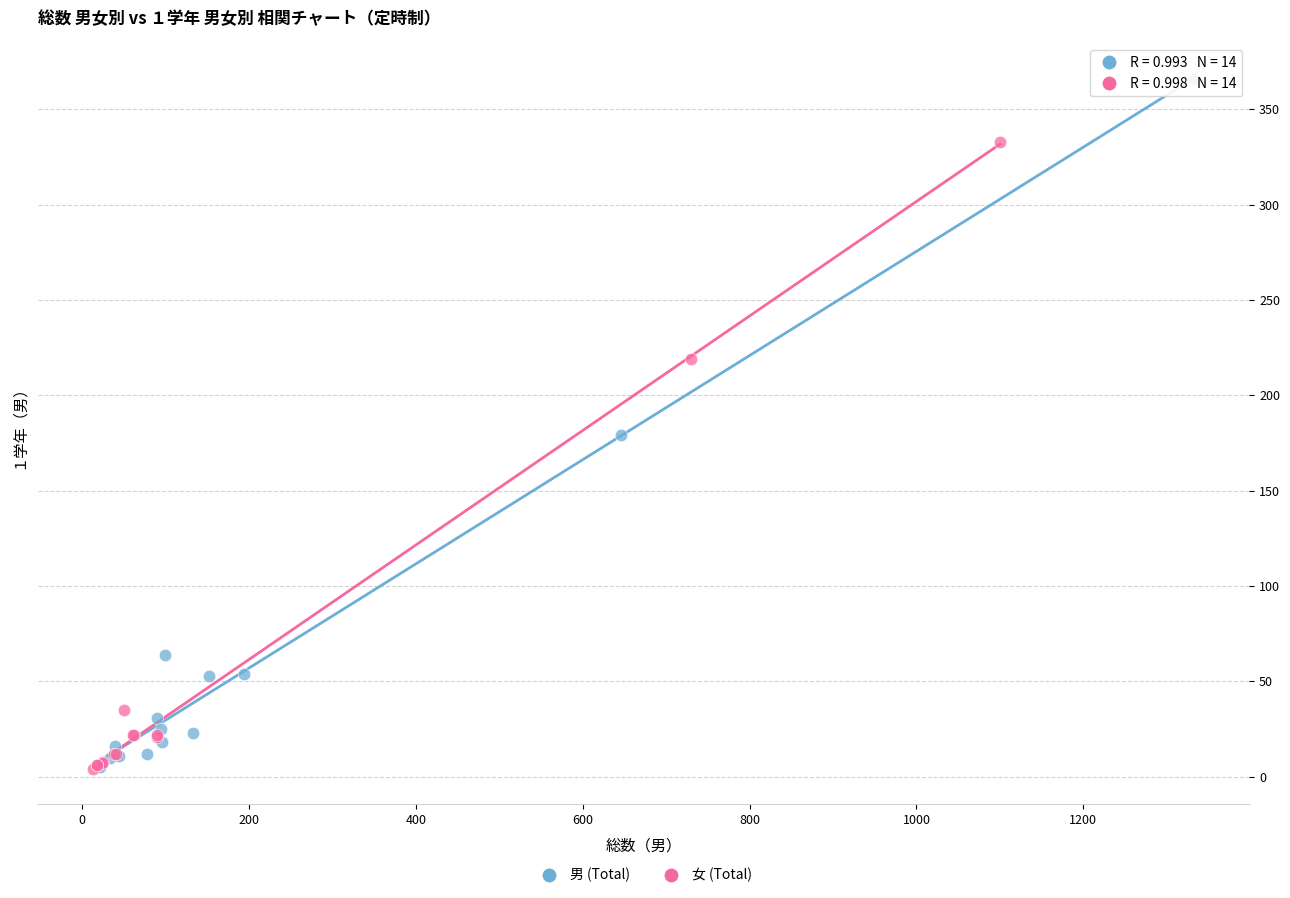

Which series reaches the maximum Y coordinate?

男 (Total)